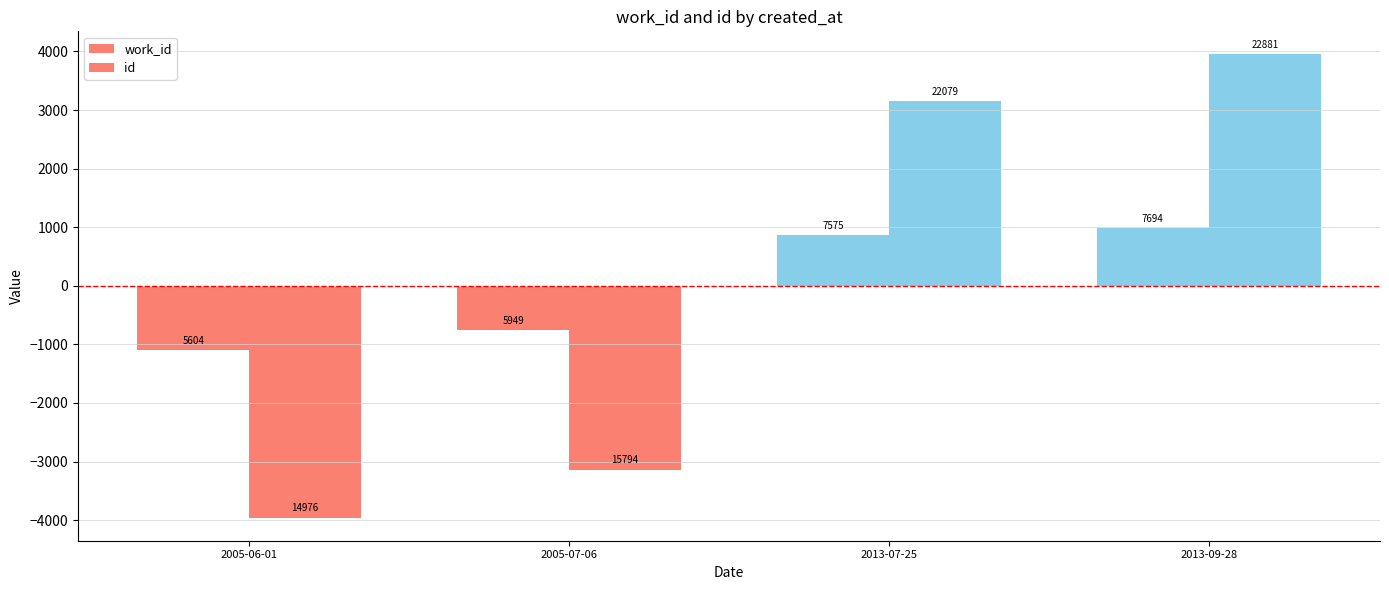

How many groups of bars are there?

4